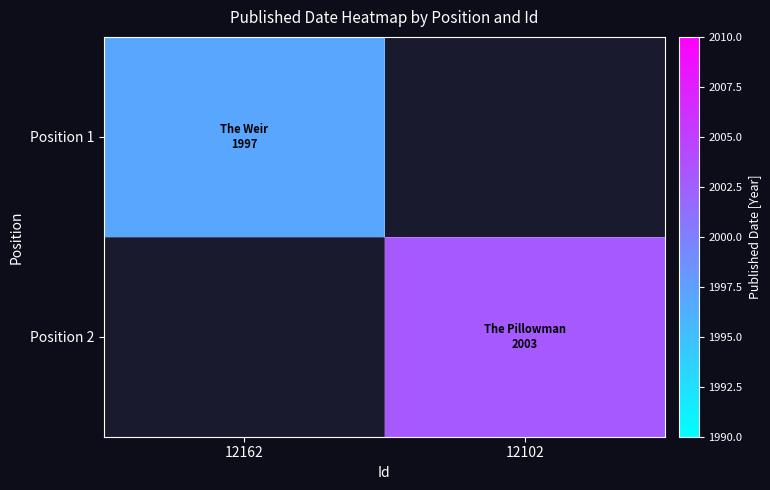

What is the total value across all series at 12162?

1997